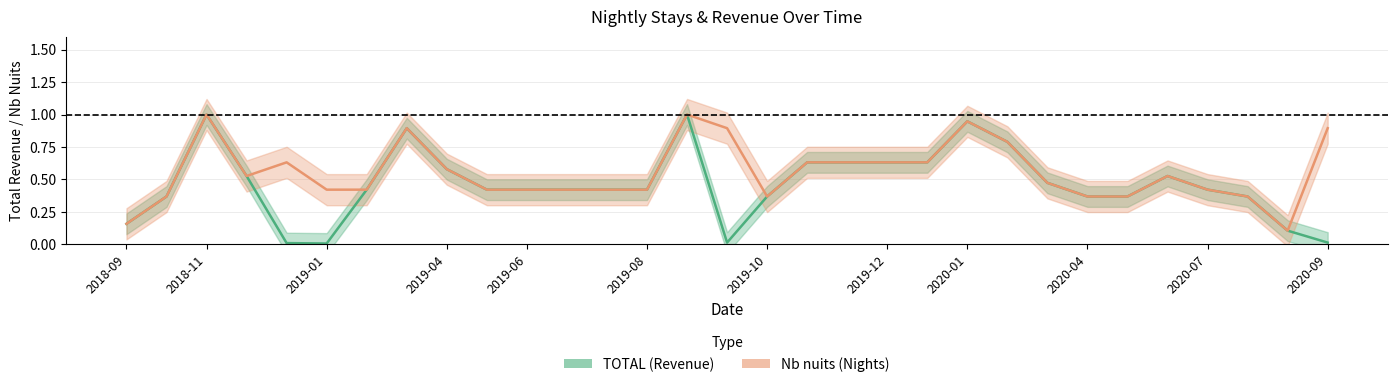

How many categories are shown in the chart?

31